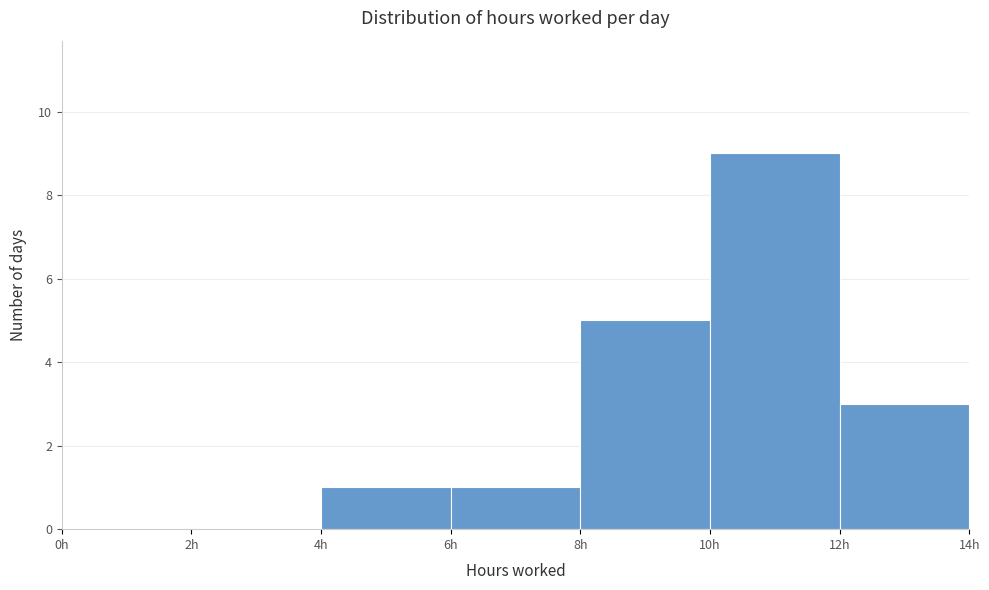

Which range on the x-axis has the tallest bar?

10 to 12